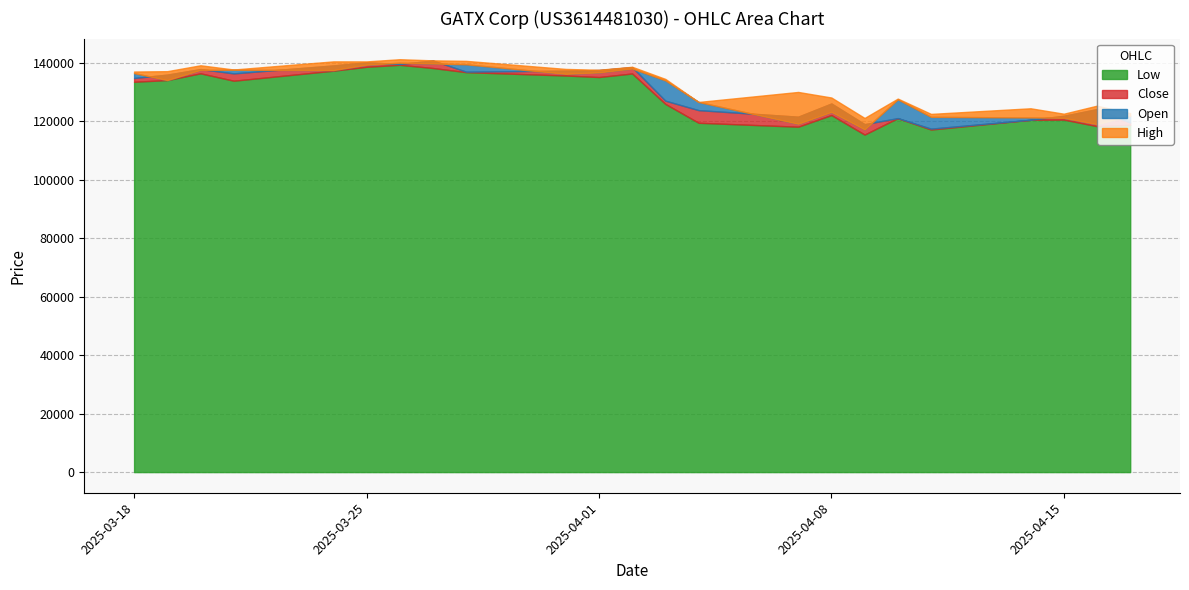

True or false: High has a value of 122592 at 11.04.2025.

True